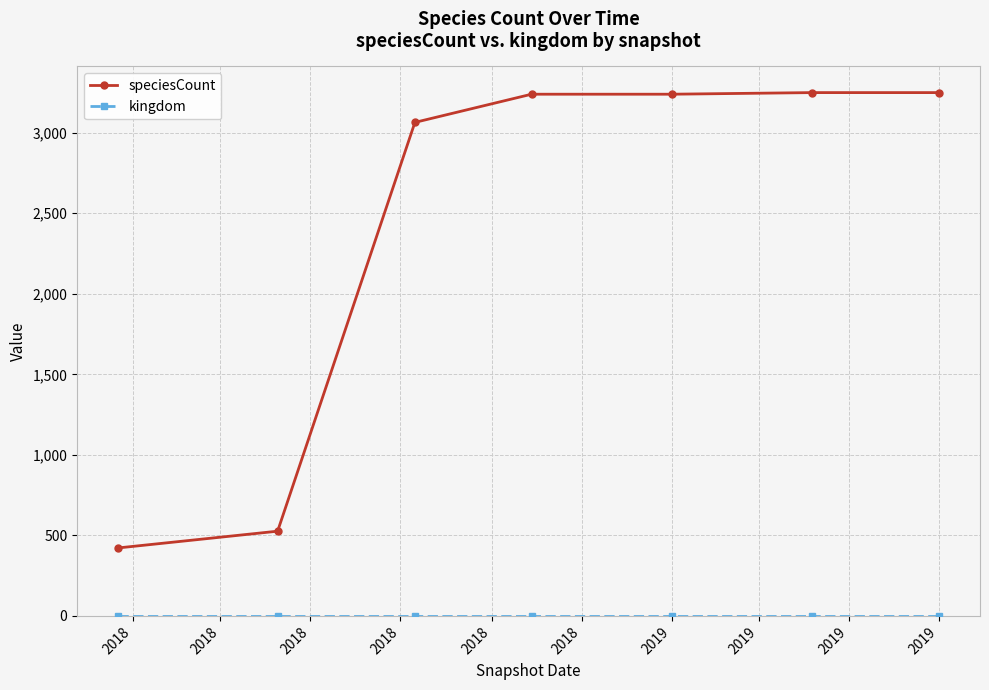

Which series has the largest total across all categories?

speciesCount